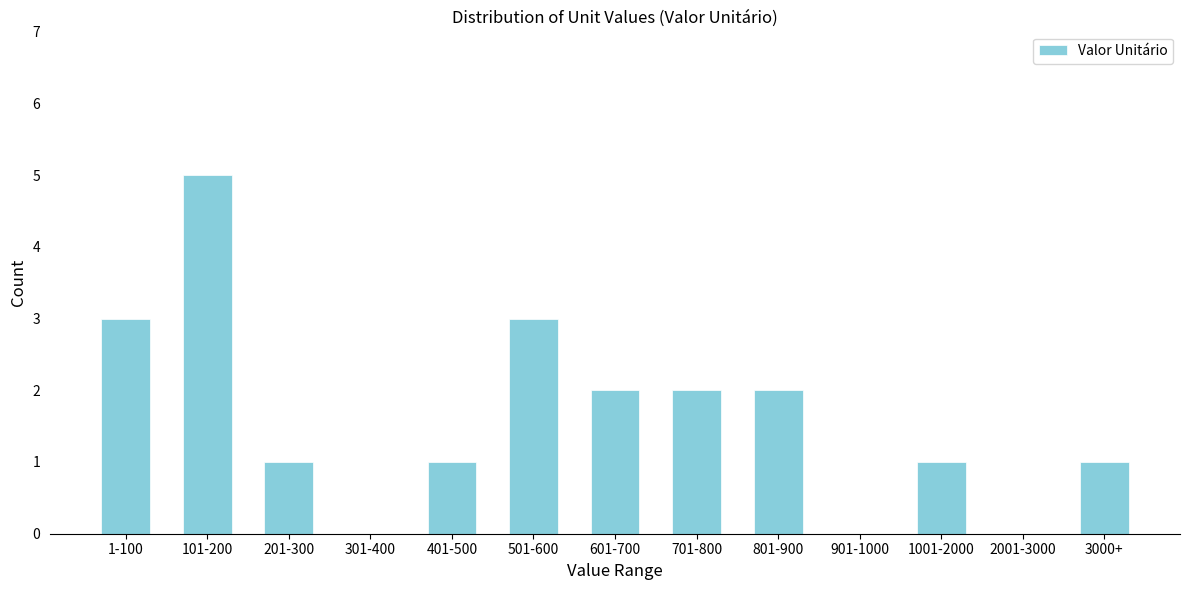

Reading right to left, extract all data points from this chart.

3000+=1	2001-3000=0	1001-2000=1	901-1000=0	801-900=2	701-800=2	601-700=2	501-600=3	401-500=1	301-400=0	201-300=1	101-200=5	1-100=3